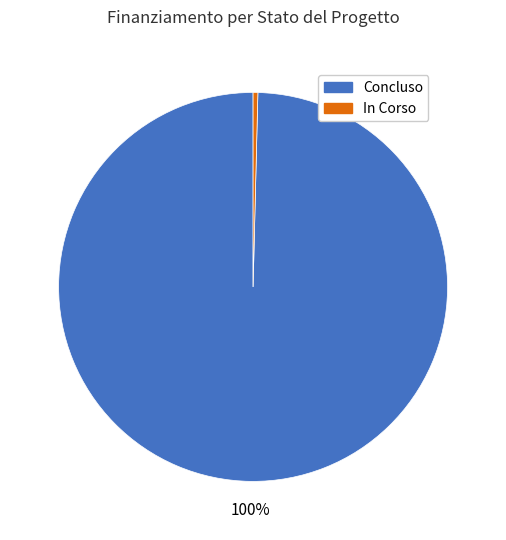

Rank the categories by value from highest to lowest.

Concluso, In Corso